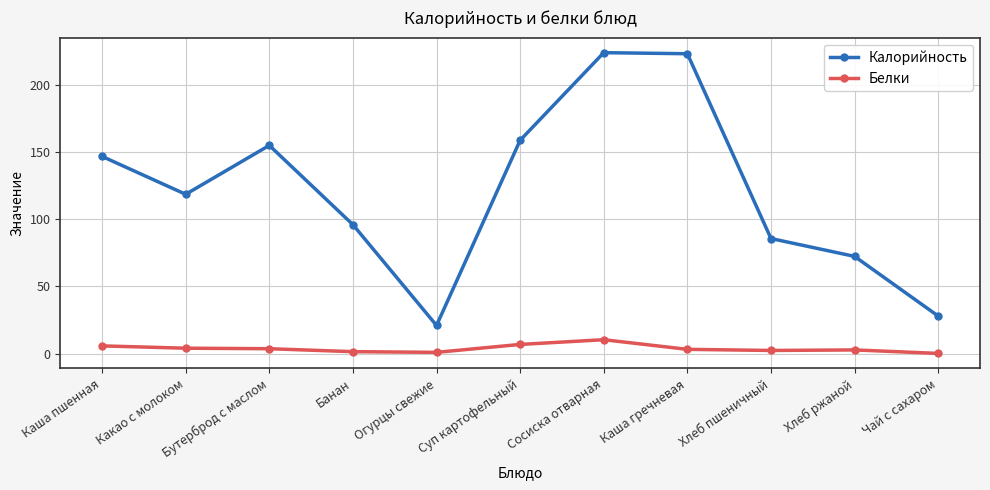

Between Каша пшенная and Хлеб ржаной, which series saw the biggest shift?

Калорийность